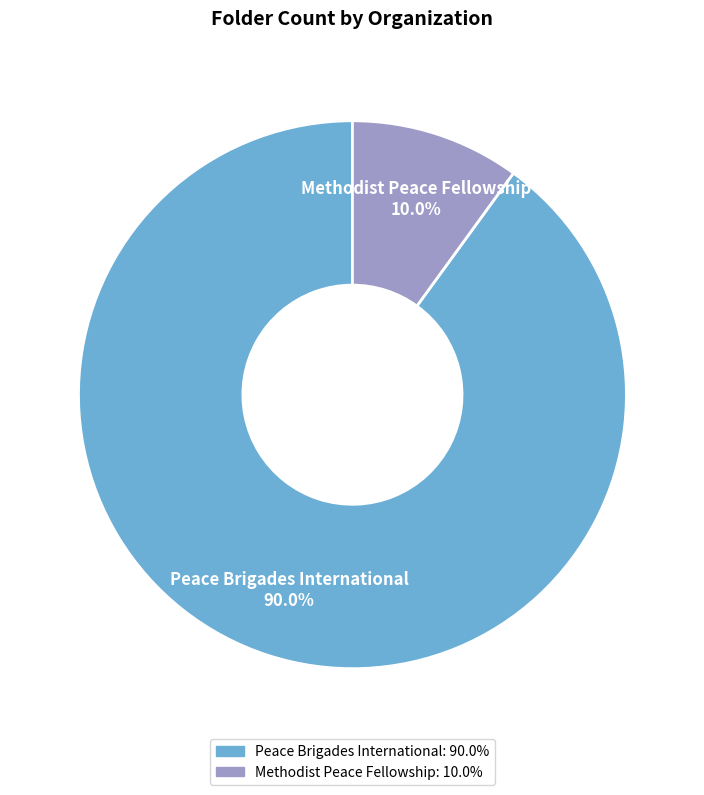

To the nearest percent, what portion does Methodist Peace Fellowship represent?

10%